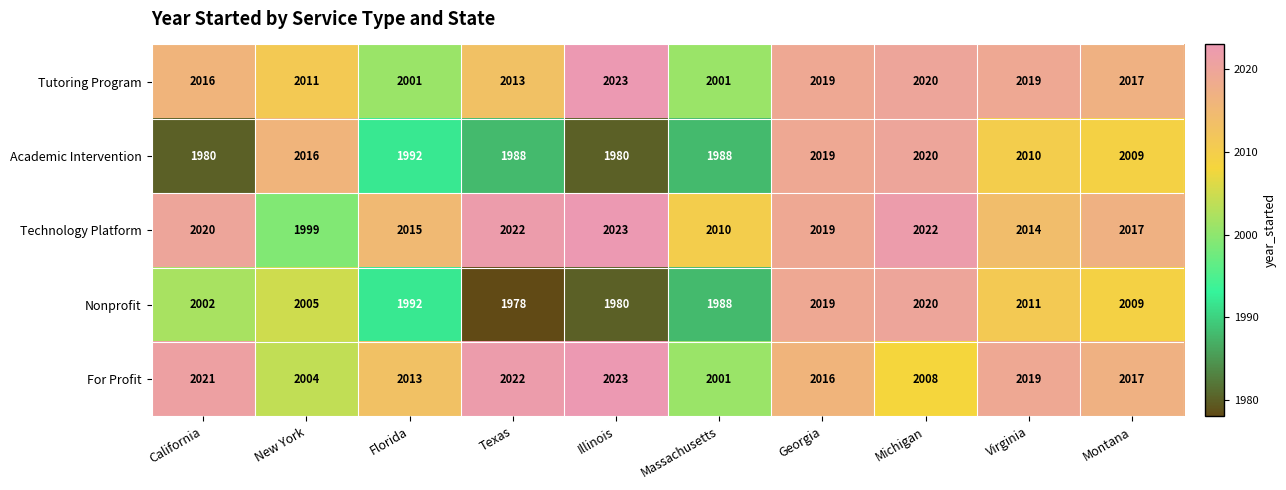

What is the total value across all series at Florida?

10013